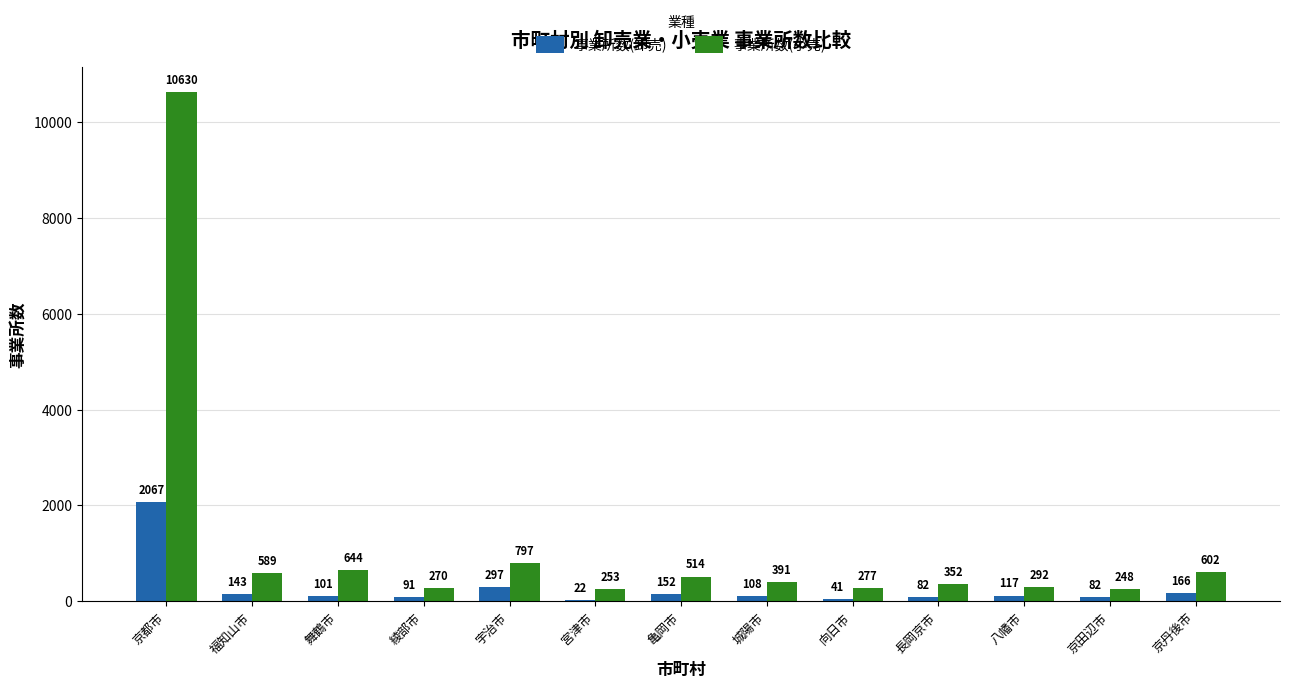

The value of 事業所数(卸売) at 亀岡市 is 152. True or false?

True